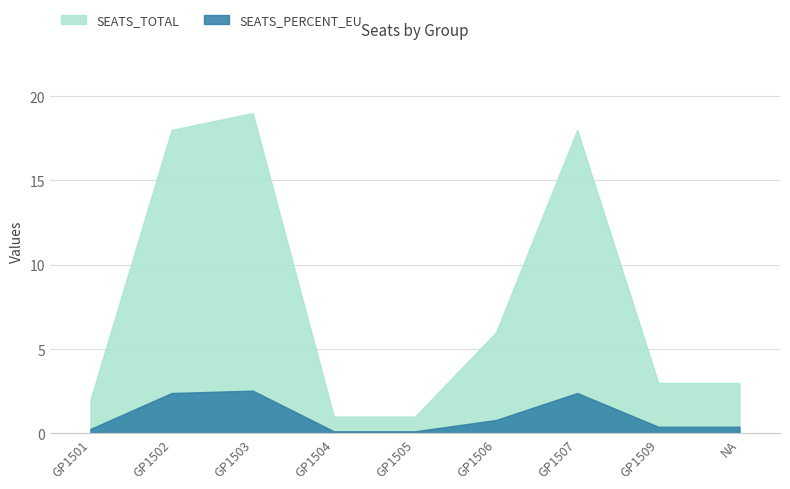

What is the greatest value displayed?

19.0